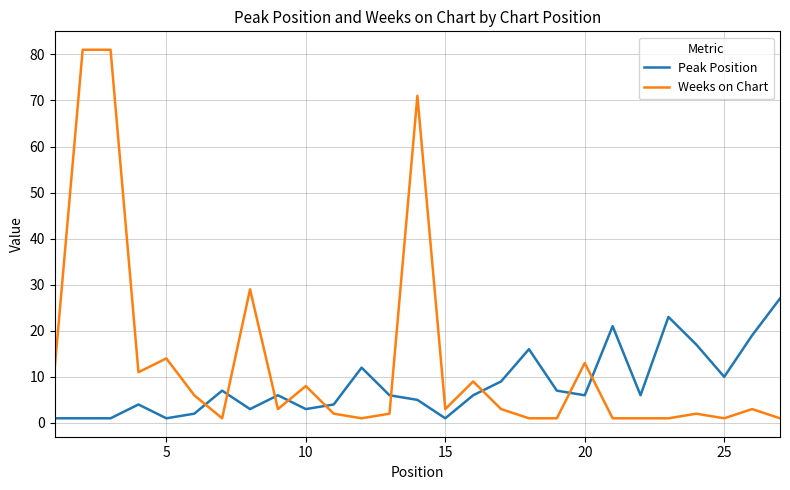

How many times do Peak Position and Weeks on Chart cross each other?

9